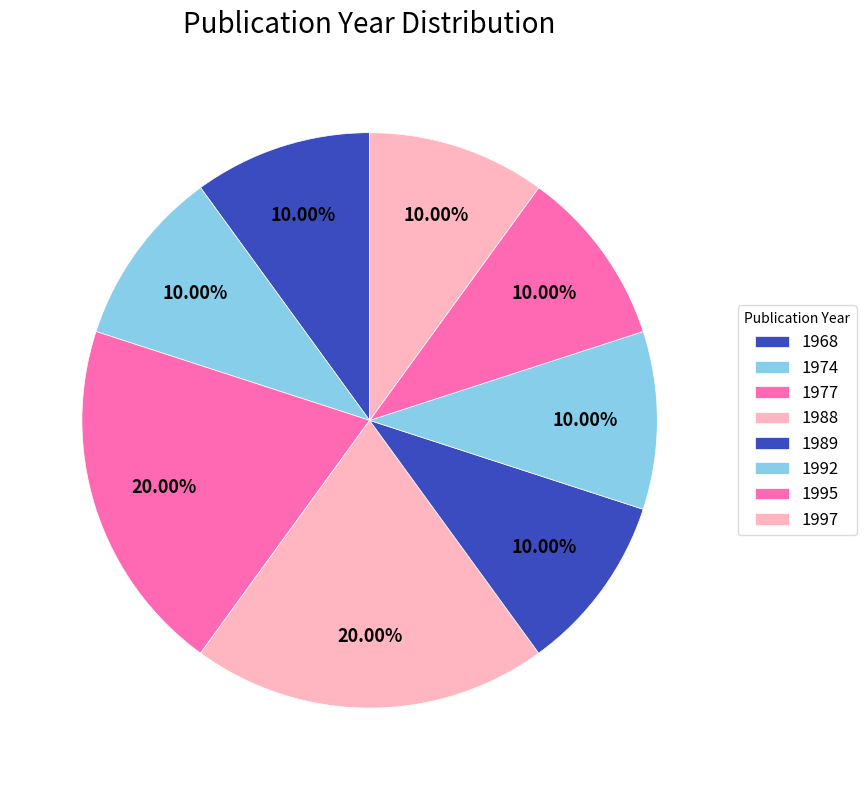

Count the number of slices in the pie.

8